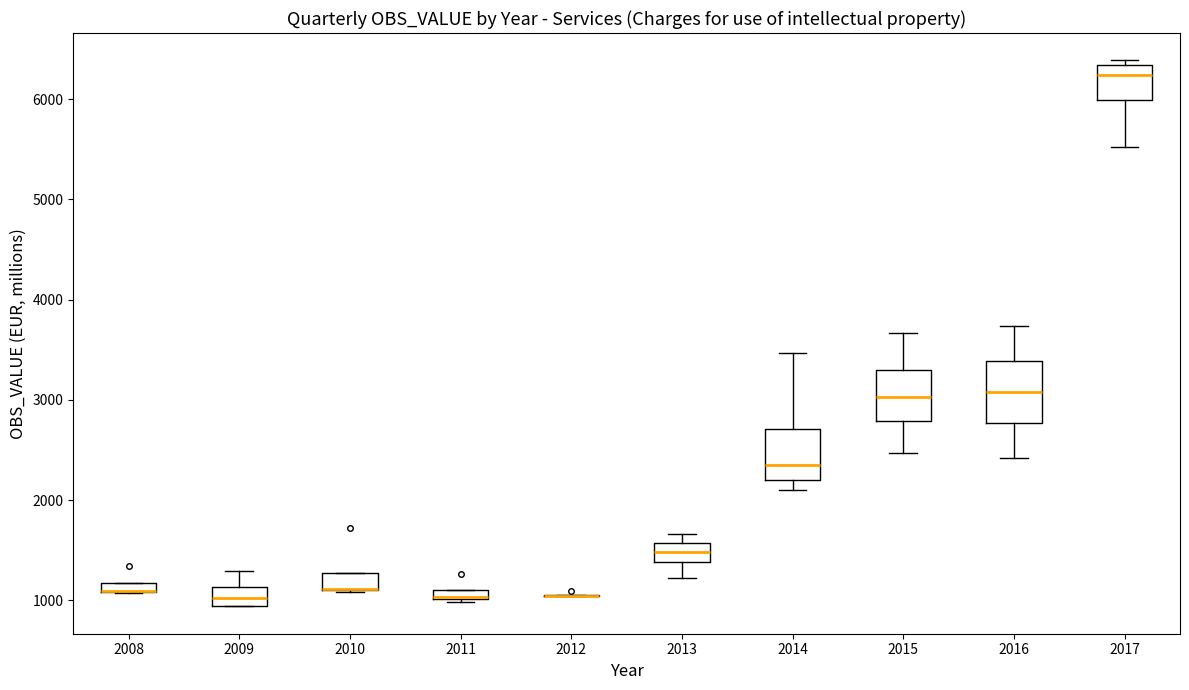

Comparing the boxes themselves (not the whiskers), which one is the tallest?

2016